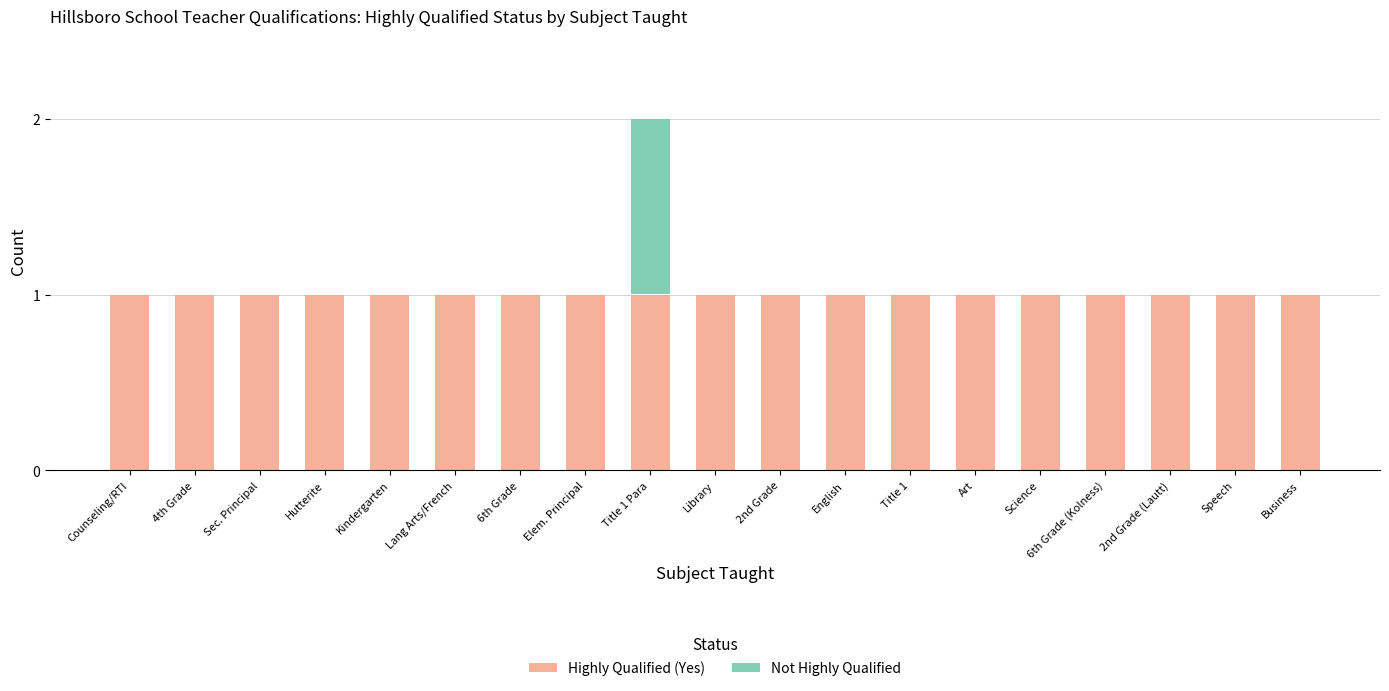

At which category is the sum across all series the highest?

Title 1 Para